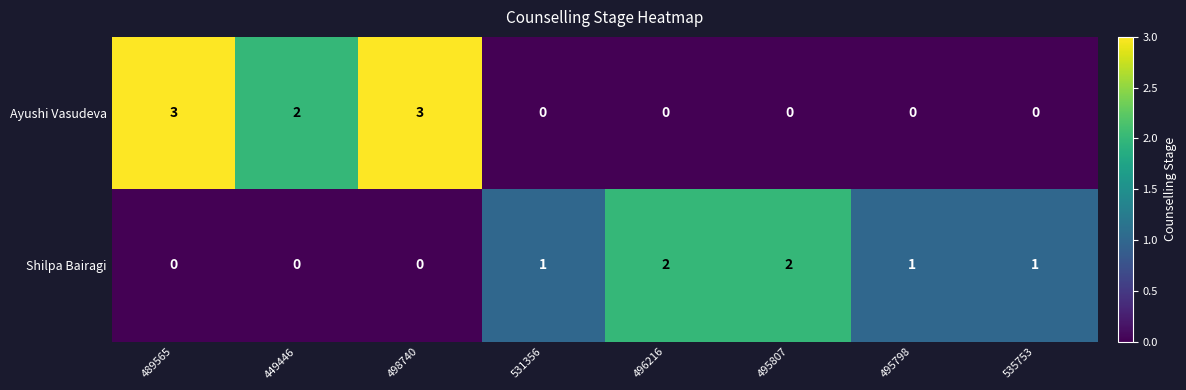

The value of Ayushi Vasudeva at 496216 is 0. True or false?

True